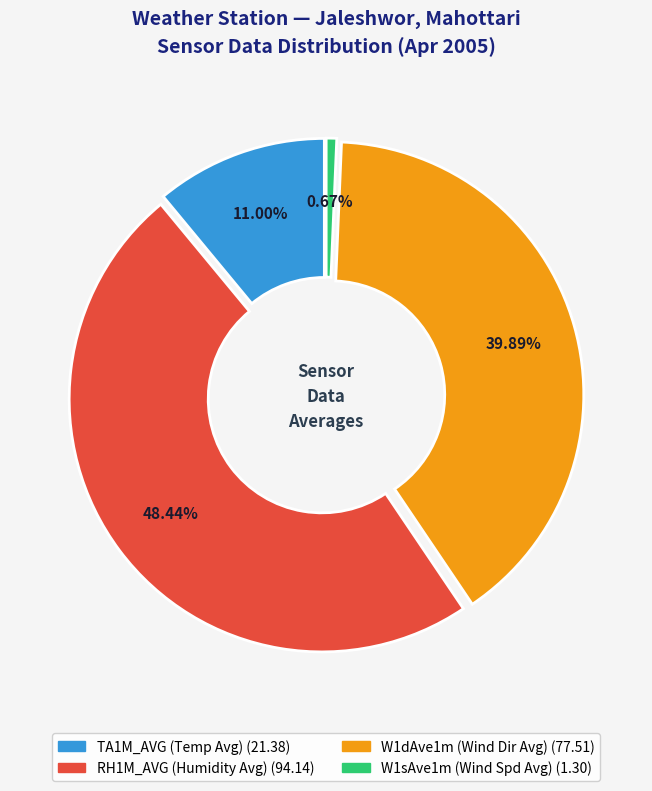

Does any single category account for the majority?

No